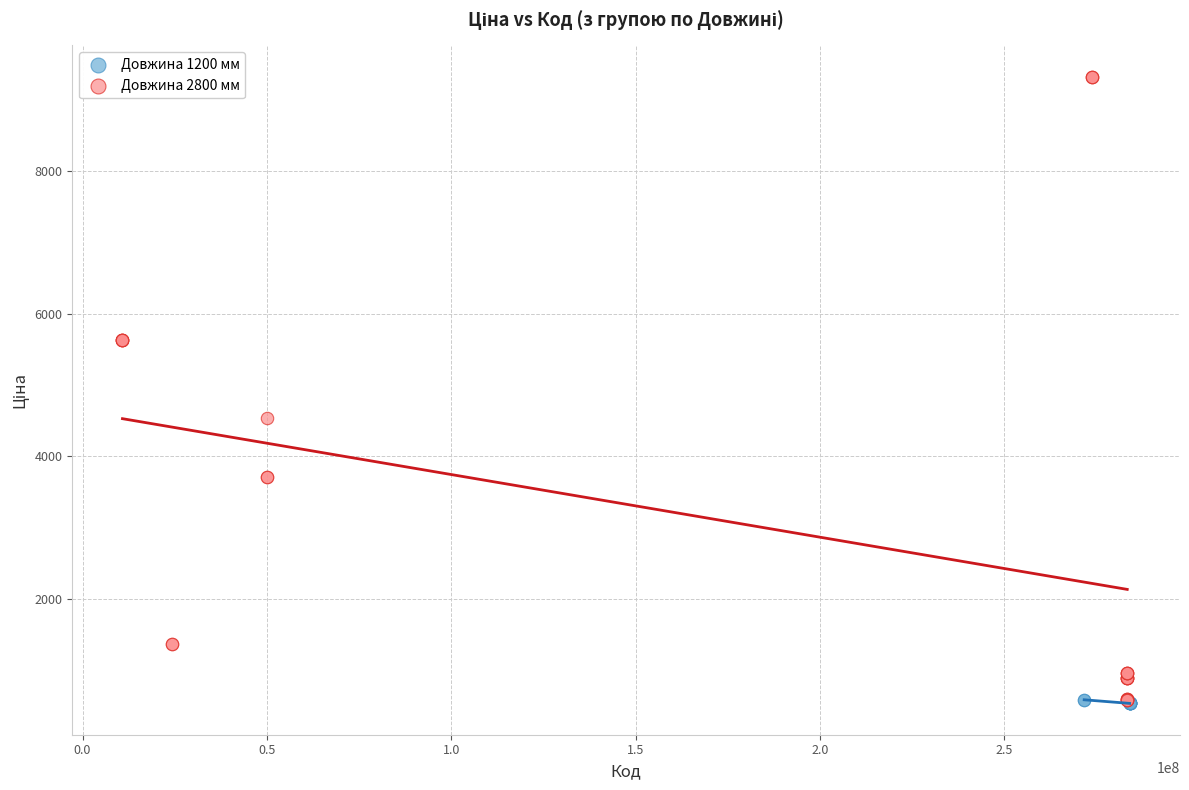

Which series has the largest Y range (max minus min)?

Довжина 2800 мм